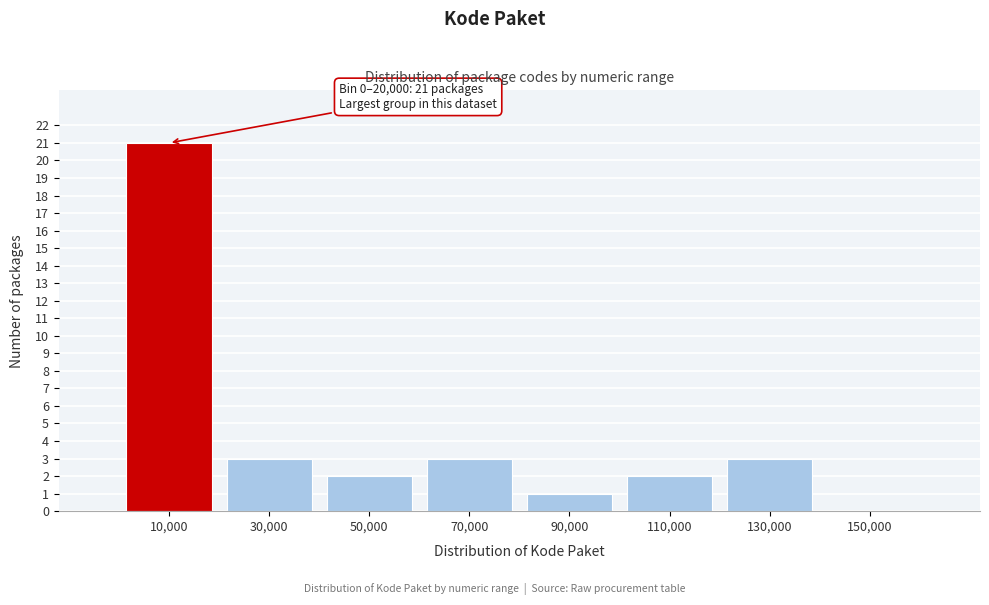

Which range on the x-axis has the tallest bar?

0 to 20000